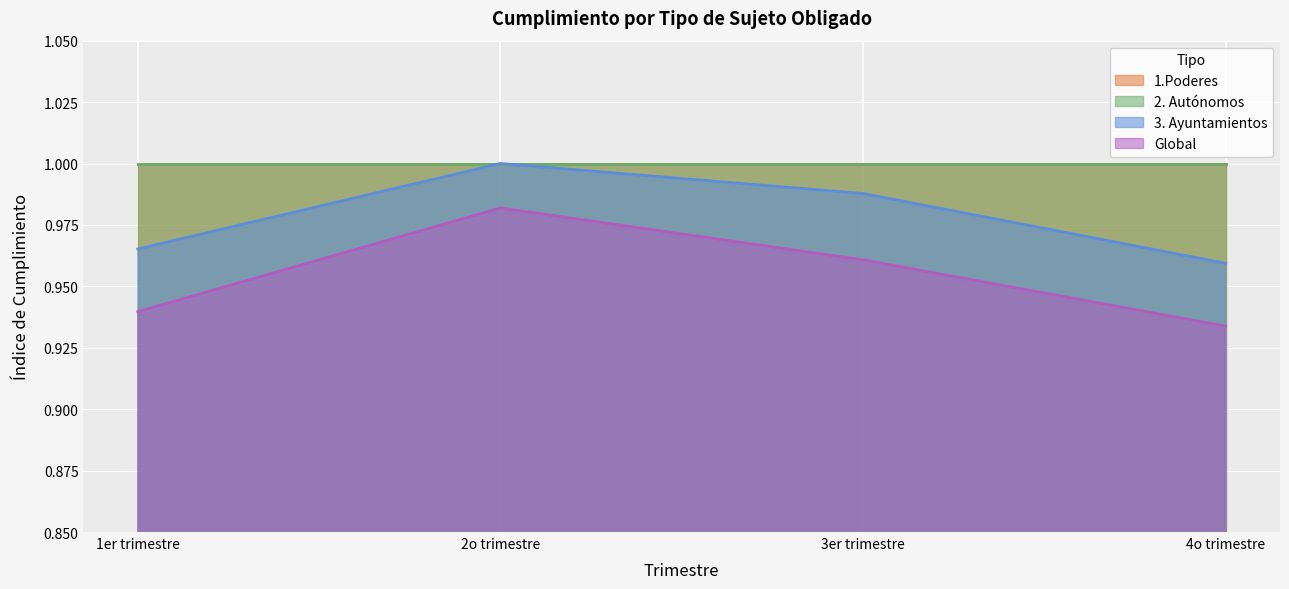

True or false: 1.Poderes and 3. Ayuntamientos cross at least once.

False